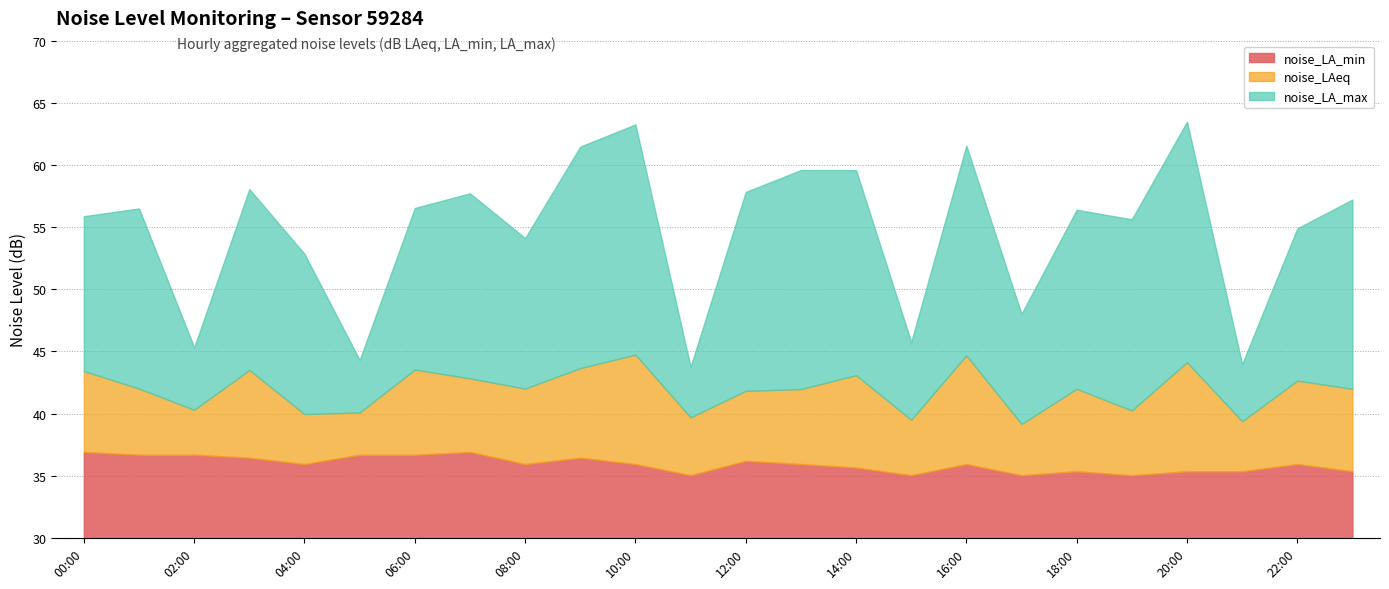

What is the label of the 7th point from the left?

06:00